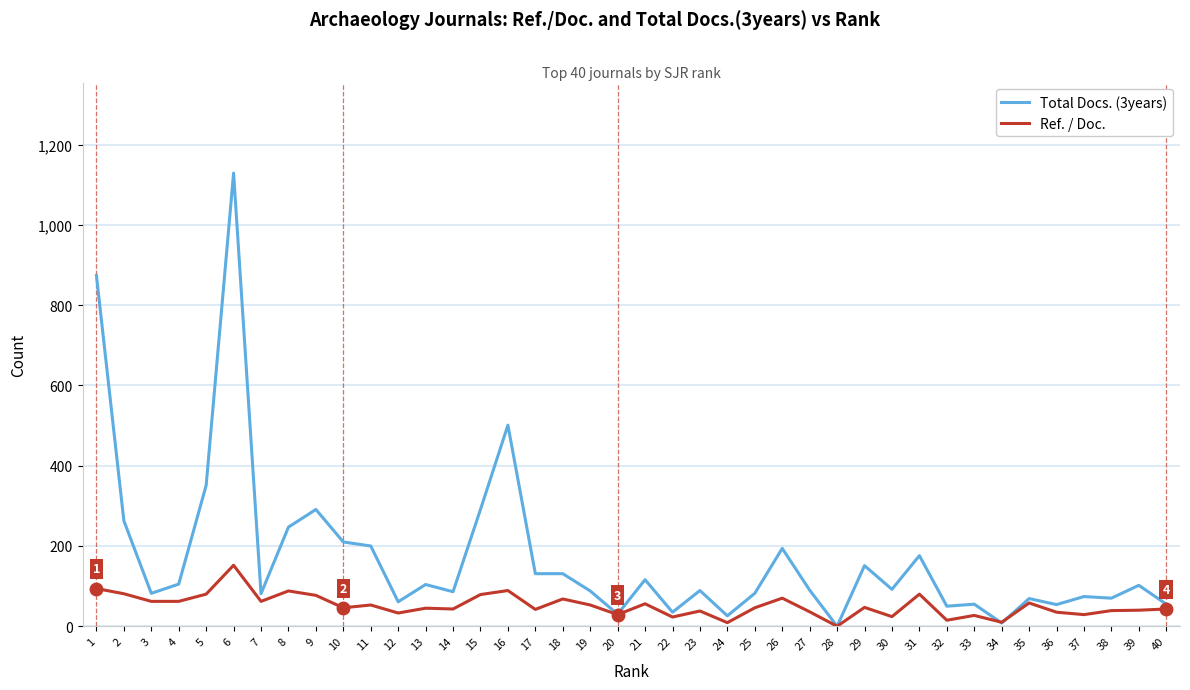

Count the number of categories in the chart.

40